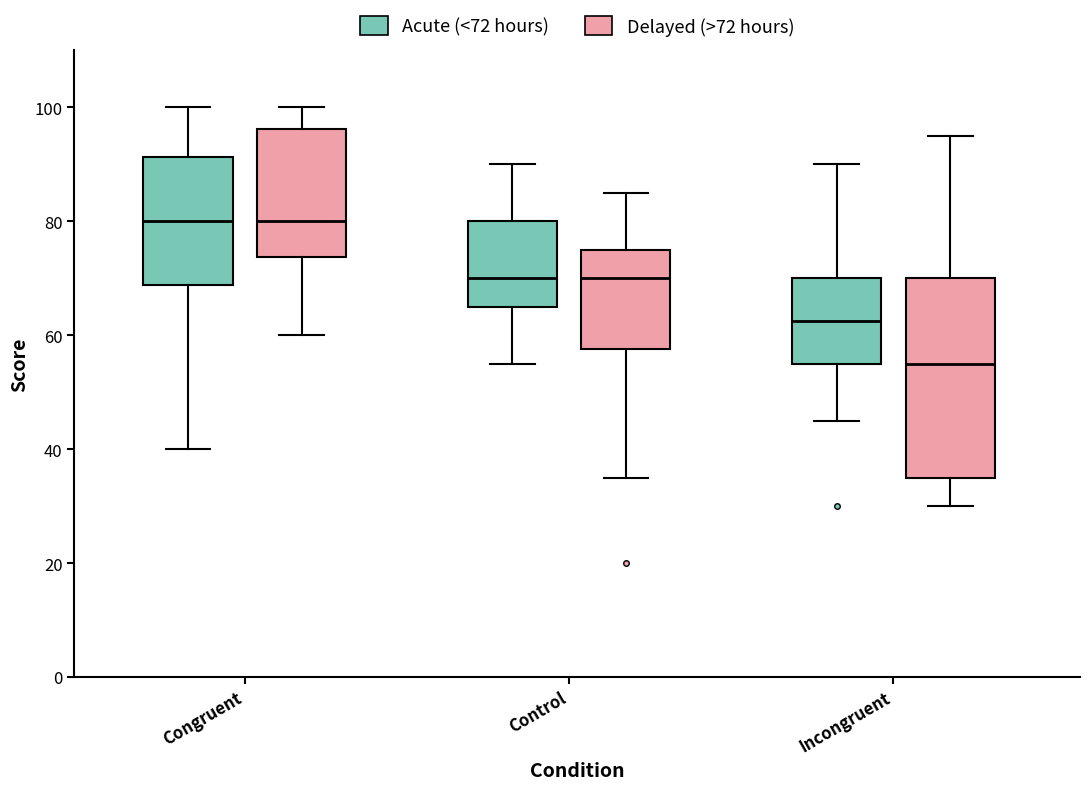

Reading left to right, transcribe this box plot: for each box, give where its median line is, the range the box spans, and where its two whiskers end, as read against the y-axis. The values are not printed on the chart, so give them approximately, as read against the axis.

Congruent (Acute (<72 hours)): median 80, box 68 to 92, whiskers 40 to 100
Congruent (Delayed (>72 hours)): median 80, box 74 to 96, whiskers 60 to 100
Control (Acute (<72 hours)): median 70, box 66 to 80, whiskers 56 to 90
Control (Delayed (>72 hours)): median 70, box 58 to 76, whiskers 36 to 86
Incongruent (Acute (<72 hours)): median 62, box 56 to 70, whiskers 46 to 90
Incongruent (Delayed (>72 hours)): median 56, box 36 to 70, whiskers 30 to 96